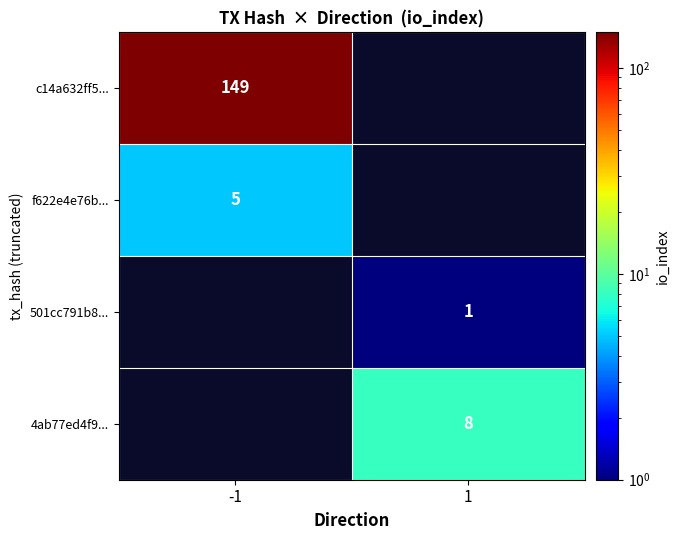

The value of f622e4e76b... at -1 is 5. True or false?

True